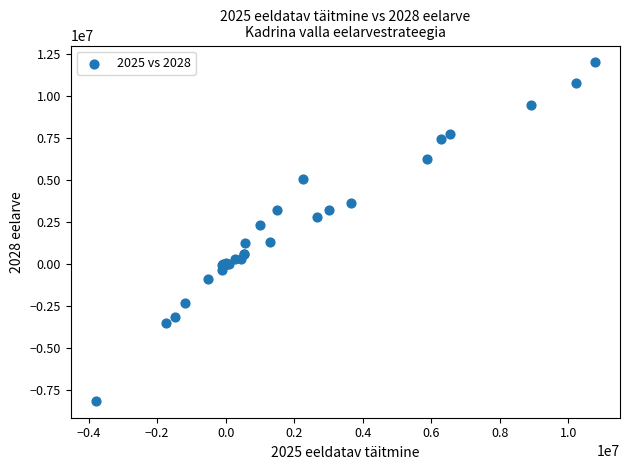

What Y value in the scatter plot is closest to 1918775?

2300000